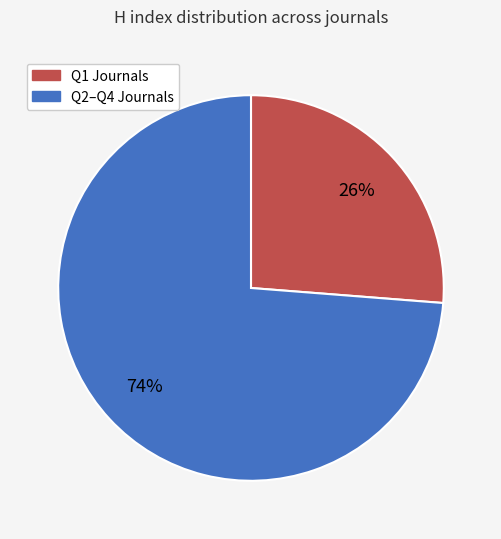

To the nearest percent, what is the difference between the largest and smallest slice percentages?

48%